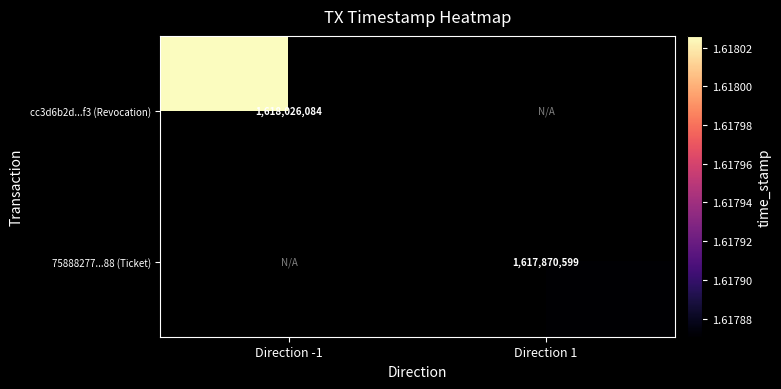

The cc3d6b2d...f3 (Revocation) series shows 1618026084 at Direction -1. True or false?

True